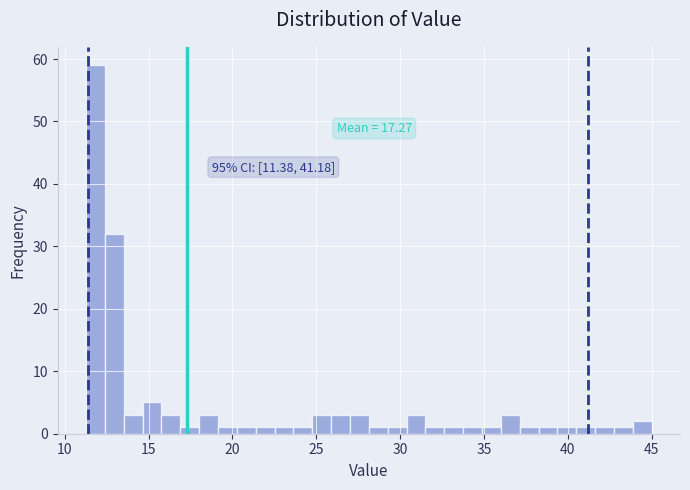

Read against the x-axis, roughly where is the centre of the tallest bar?

12.0